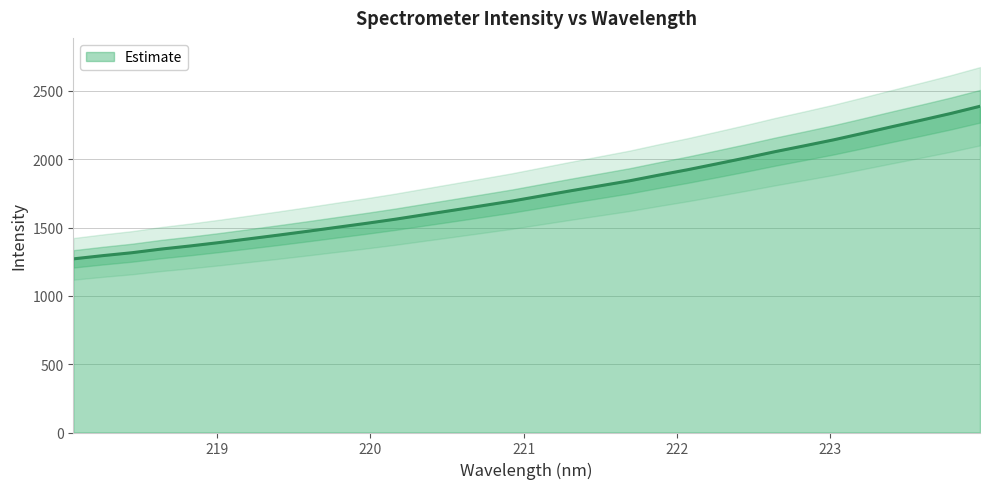

Reading left to right, transcribe all the data shown in this chart.

218.0596=1270.7	218.2508=1294.1	218.442=1315.6	218.6332=1342.4	218.8244=1365.4	219.0156=1390.4	219.2067=1417.3	219.3979=1444.4	219.589=1472.5	219.7801=1501.5	219.9712=1530.4	220.1623=1560.9	220.3533=1594.1	220.5444=1627.1	220.7354=1660.6	220.9264=1694.2	221.1174=1731.7	221.3083=1769.1	221.4993=1805.3	221.6902=1841.6	221.8812=1883.3	222.0721=1923.3	222.263=1966.4	222.4538=2010.2	222.6447=2055.9	222.8355=2098.6	223.0264=2142.3	223.2172=2190.0	223.408=2238.6	223.5987=2286.1	223.7895=2334.8	223.9802=2387.5